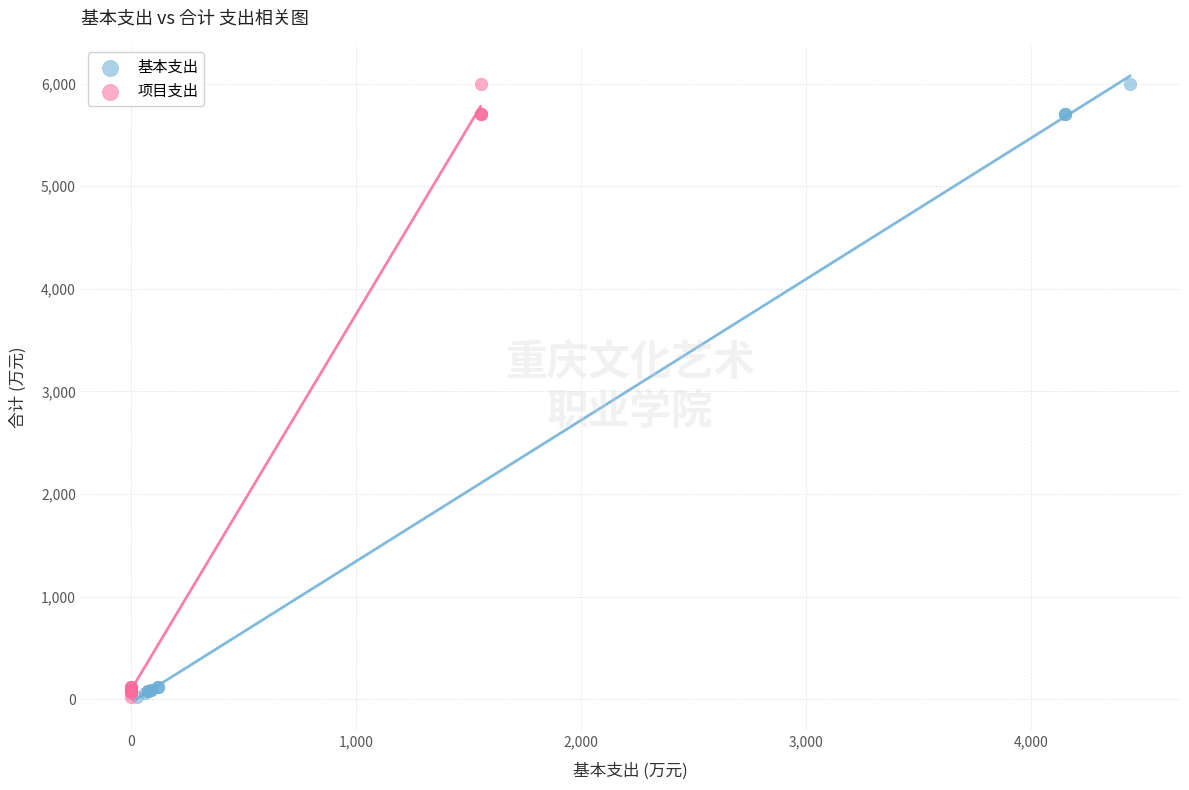

What are all the series names shown in the legend?

基本支出, 项目支出